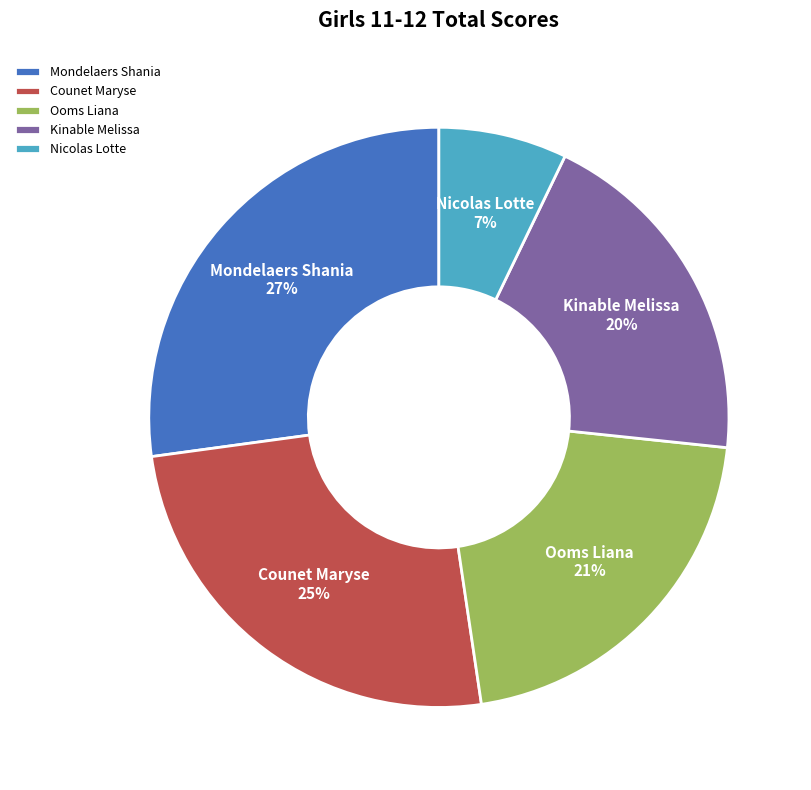

Combined, do Mondelaers Shania and Ooms Liana account for over 50%?

No